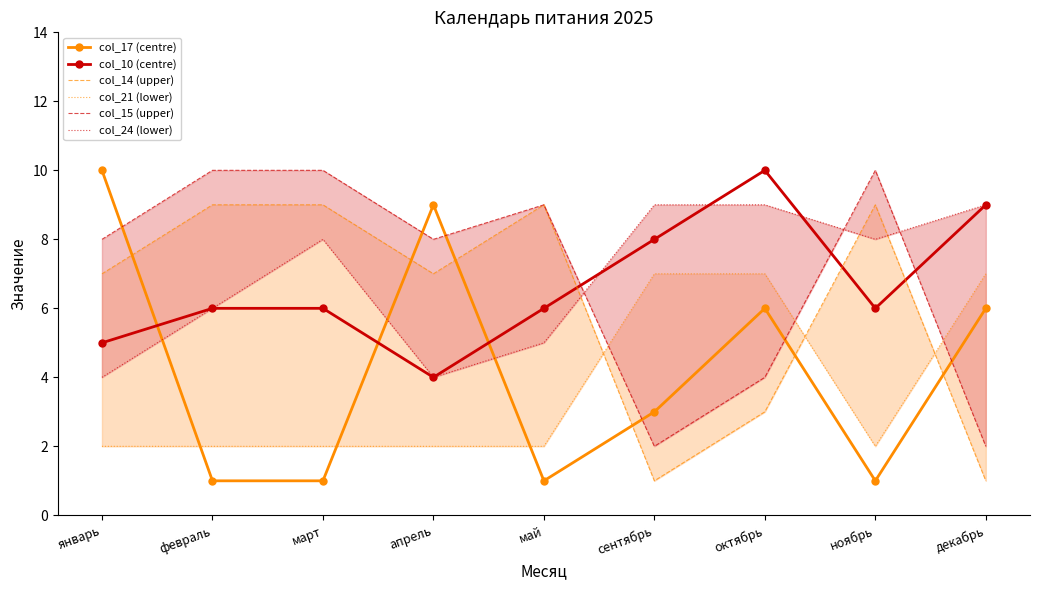

True or false: col_17 (centre) has more than 0 interior local peaks.

True